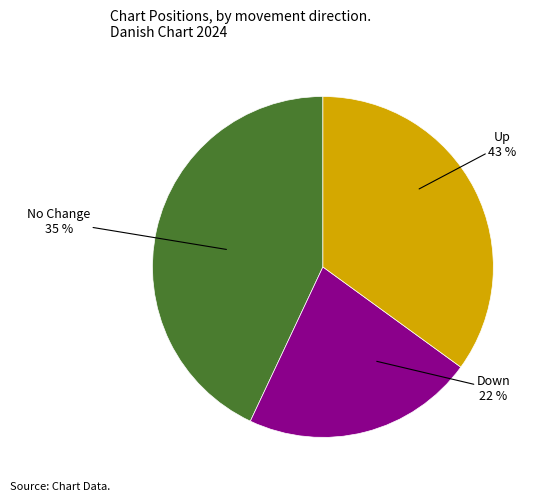

To the nearest percent, what is the difference between the down and up slice percentages?

21%